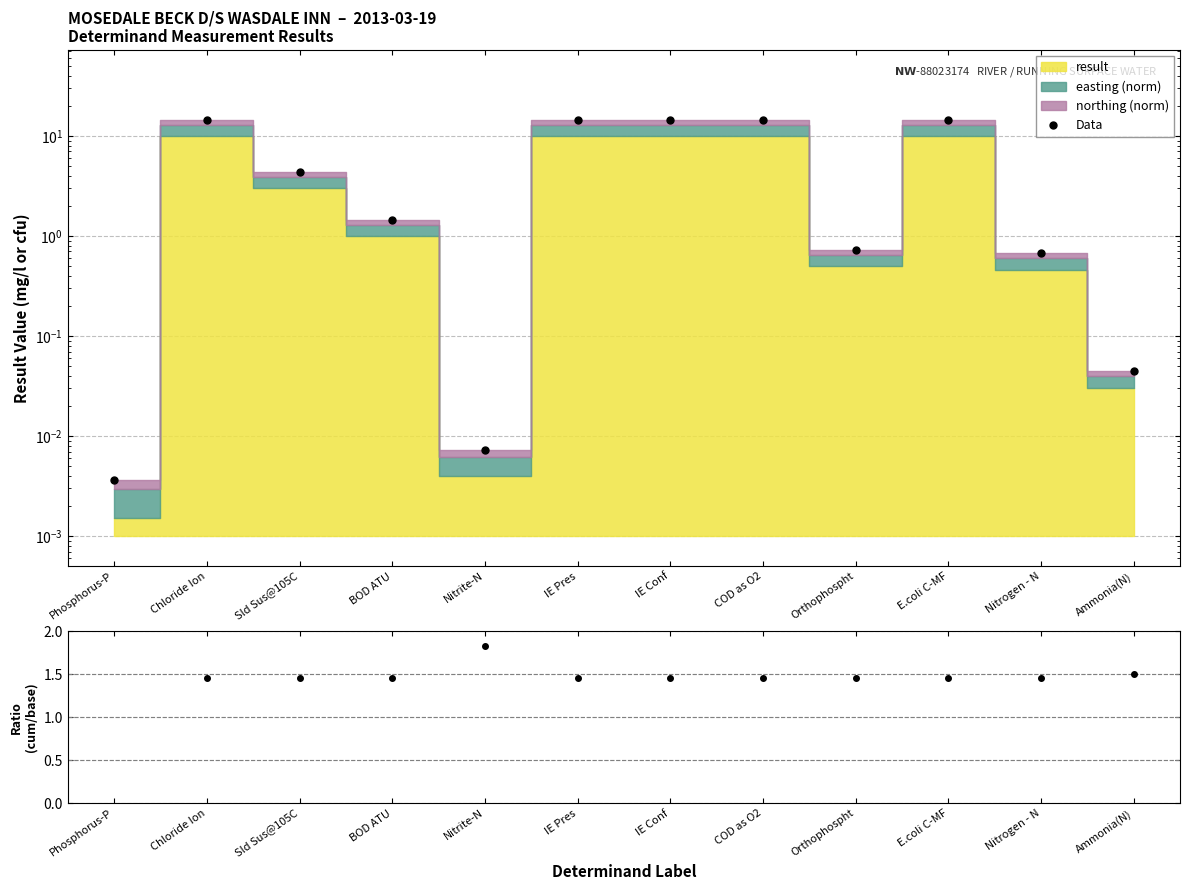

Which has a higher value, Orthophospht or BOD ATU?

BOD ATU